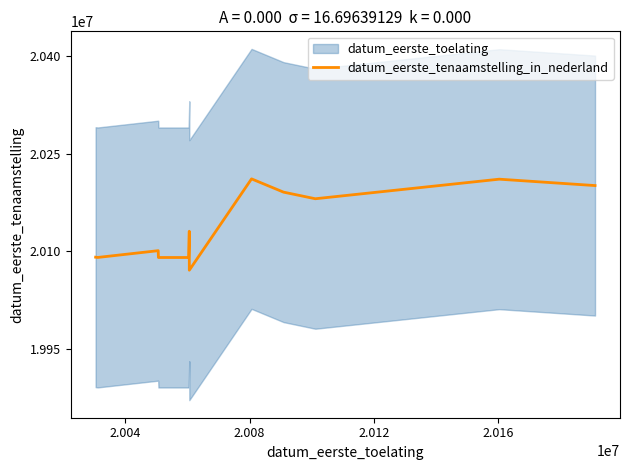

True or false: the data shows 20090212 at 2.004.

True